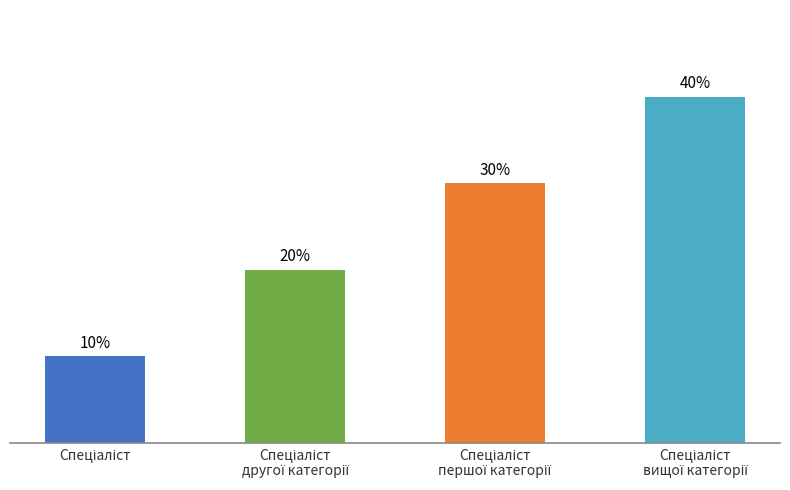

Does the chart contain any negative values?

No